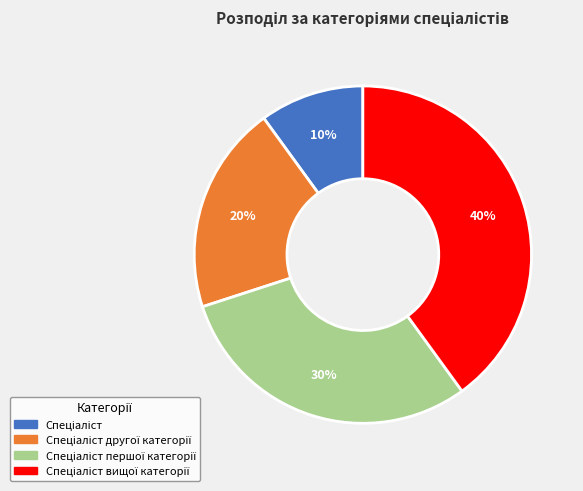

Count the number of slices in the pie.

4